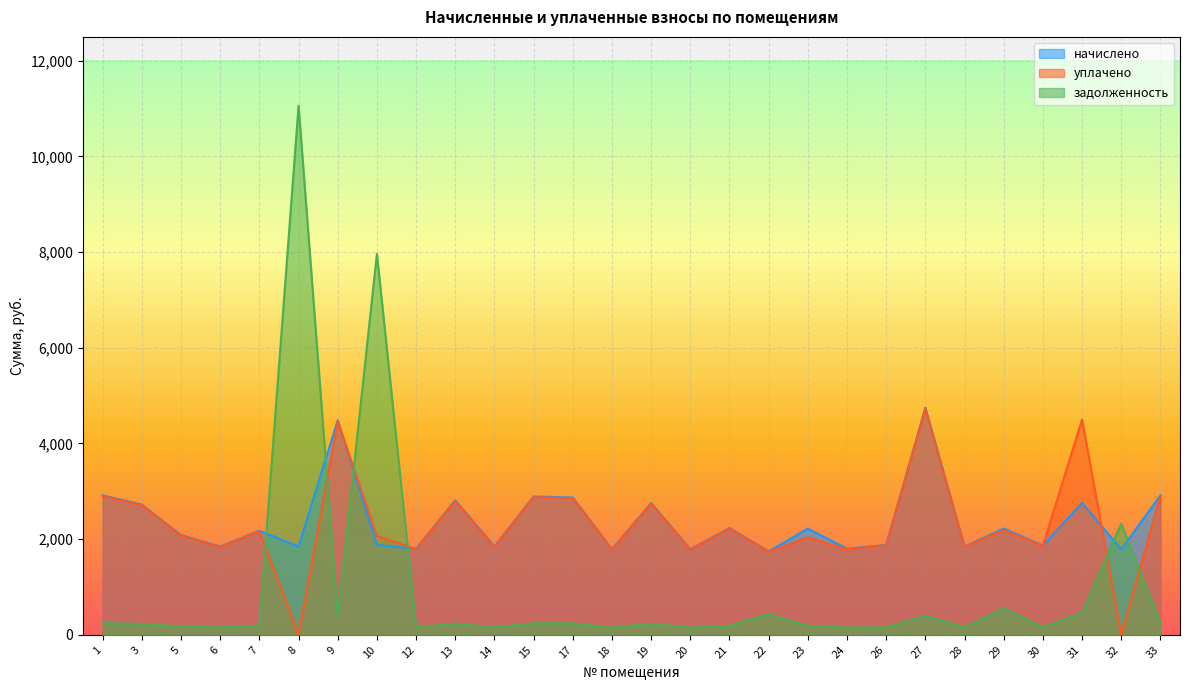

Reading right to left, list all the values displayed in this chart.

начислено: 33=2915.3	32=1787.9	31=2755.9	30=1867.7	29=2220.7	28=1844.9	27=4748.8	26=1879.1	24=1799.3	23=2220.7	22=1742.4	21=2232.0	20=1787.9	19=2755.9	18=1787.9	17=2869.8	15=2892.6	14=1844.9	13=2812.8	12=1799.3	10=1879.1	9=4486.9	8=1844.9	7=2175.1	6=1844.9	5=2084.0	3=2721.7	1=2915.3
уплачено: 33=2900.9	32=0.0	31=4500.0	30=1858.7	29=2189.4	28=1835.3	27=4725.8	26=1870.0	24=1789.8	23=2035.7	22=1734.0	21=2221.2	20=1778.5	19=2742.3	18=1779.2	17=2855.7	15=2878.4	14=1835.3	13=2798.9	12=1789.9	10=2068.8	9=4465.7	8=0.0	7=2164.0	6=1835.3	5=2073.3	3=2708.3	1=2901.2
задолженность: 33=242.9	32=2323.4	31=459.3	30=155.6	29=554.9	28=153.7	27=395.7	26=156.6	24=149.9	23=185.1	22=435.6	21=186.0	20=149.0	19=229.7	18=149.0	17=239.2	15=241.1	14=153.7	13=234.4	12=149.9	10=7966.2	9=373.9	8=11059.7	7=181.3	6=153.7	5=173.7	3=226.8	1=242.9